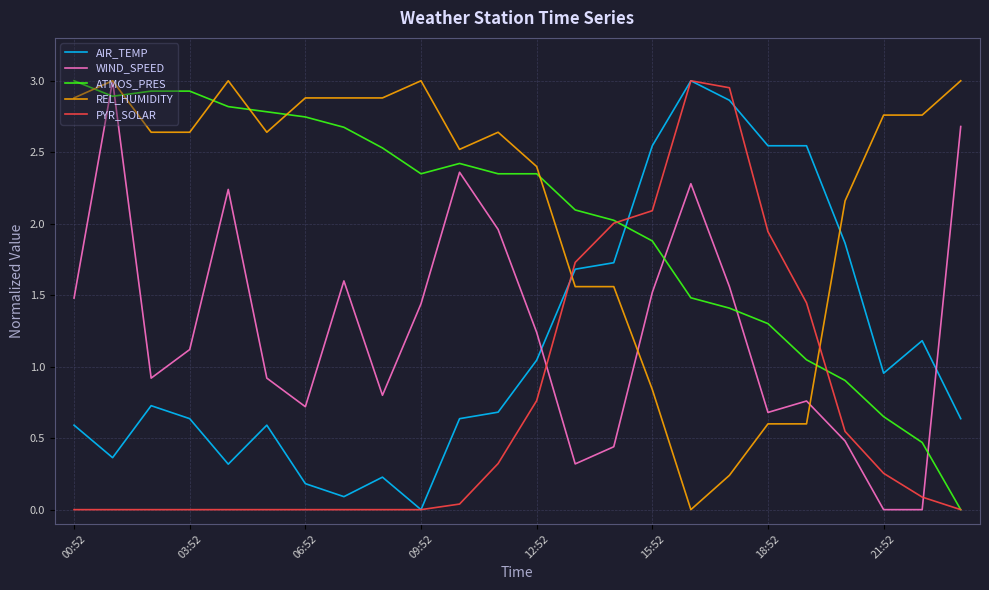

How many times do REL_HUMIDITY and AIR_TEMP cross each other?

2